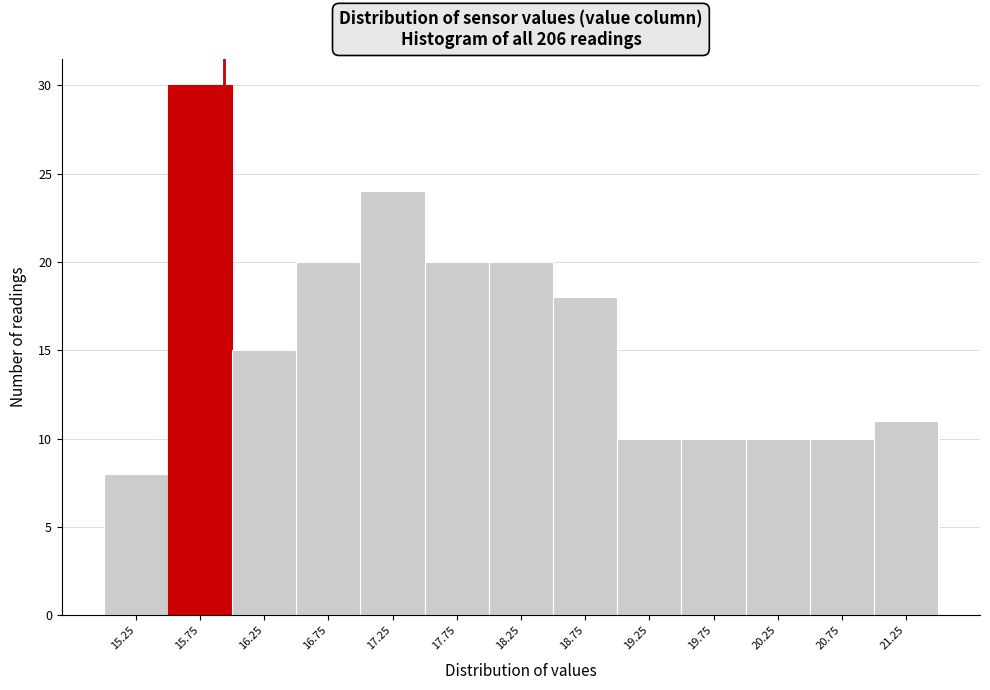

Reading left to right, what are all the values shown in this chart?

15.25=8	15.75=30	16.25=15	16.75=20	17.25=24	17.75=20	18.25=20	18.75=18	19.25=10	19.75=10	20.25=10	20.75=10	21.25=11